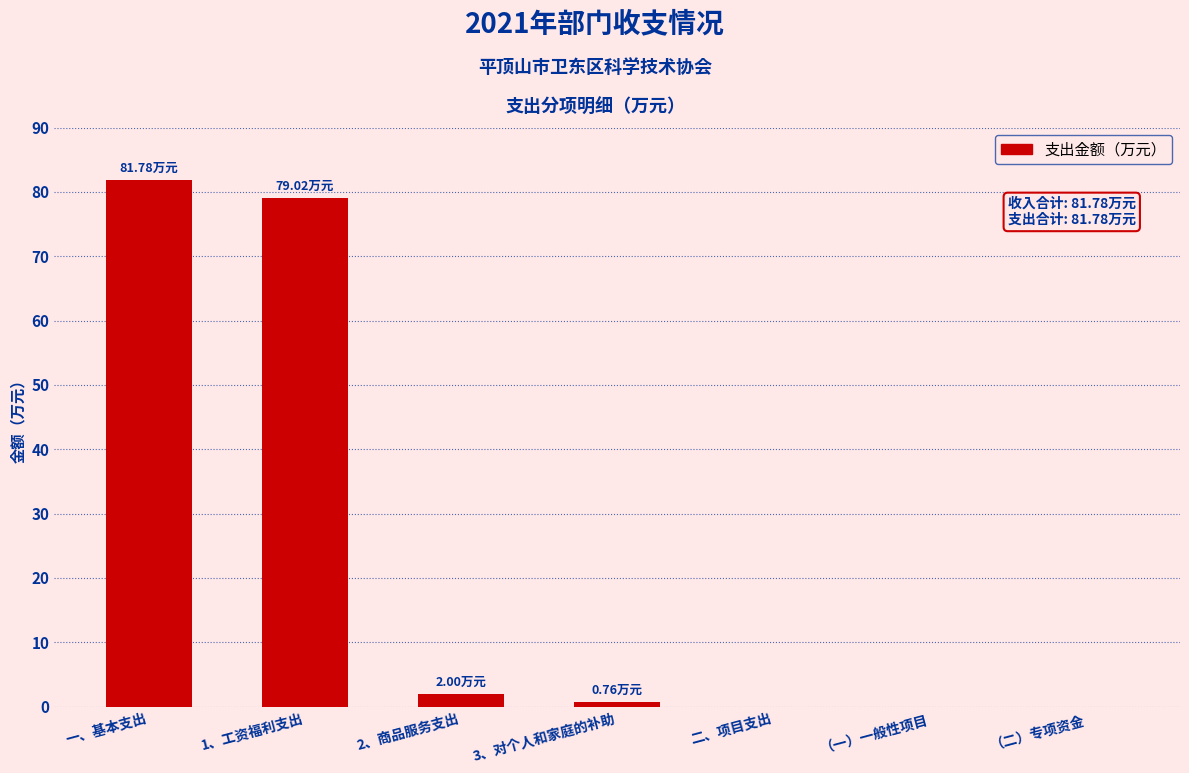

Which label corresponds to the largest value in the chart?

一、基本支出